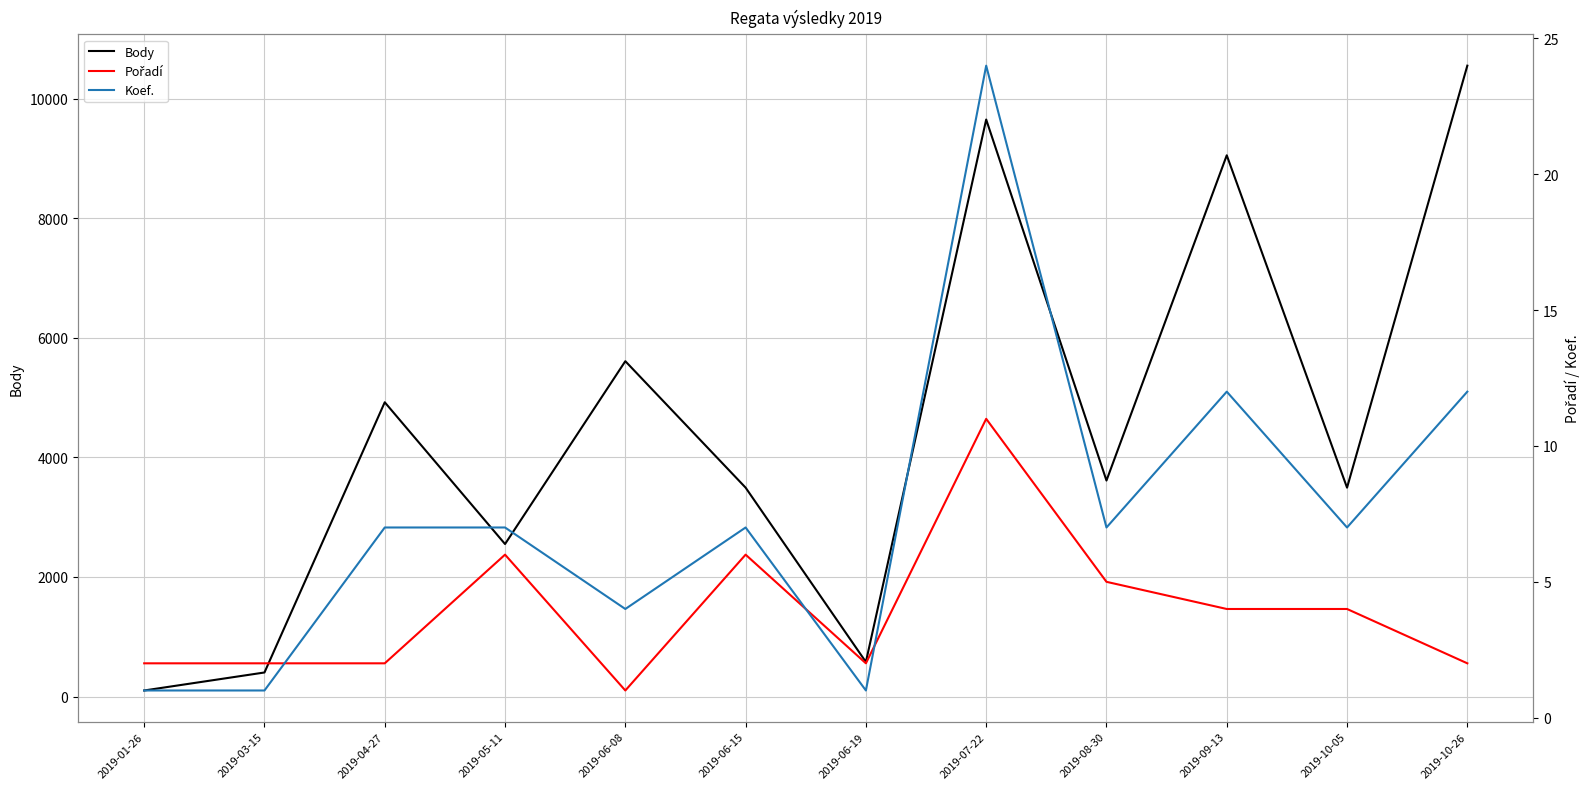

Where is the first local maximum for Koef.?

2019-06-15